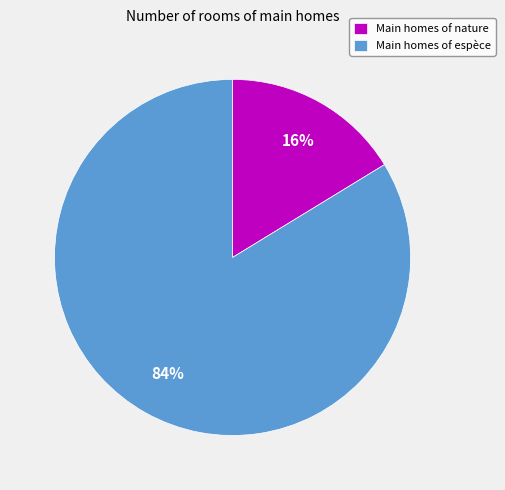

To the nearest percent, what percentage of the pie is Main homes of nature?

16%